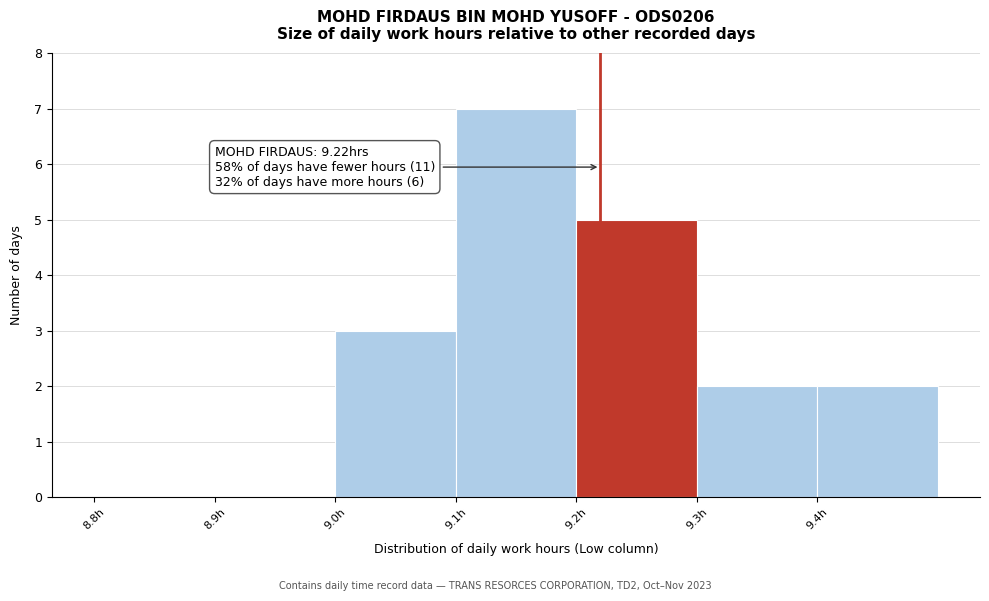

Over which range of the x-axis is the bar tallest?

9.1 to 9.2